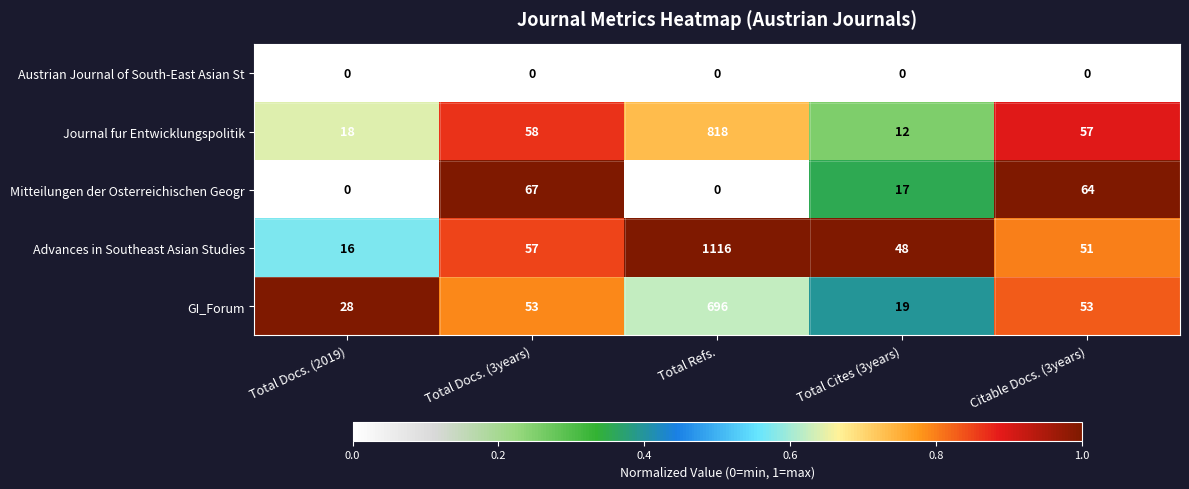

Where is Journal fur Entwicklungspolitik nearest to the value 415?

Total Docs. (3years)